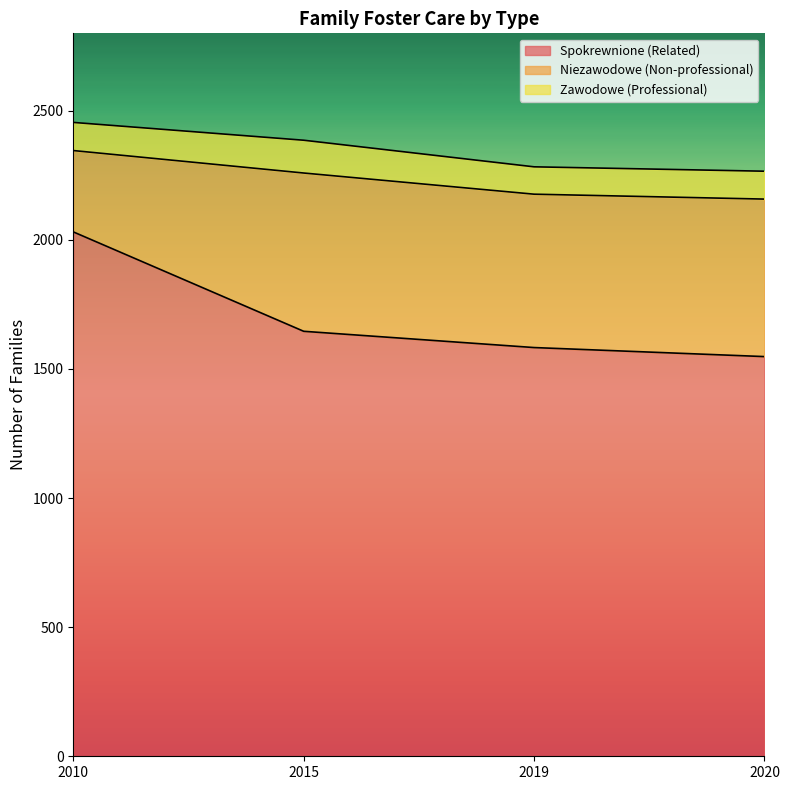

True or false: Niezawodowe (Non-professional) has a value of 315 at 2010.

True